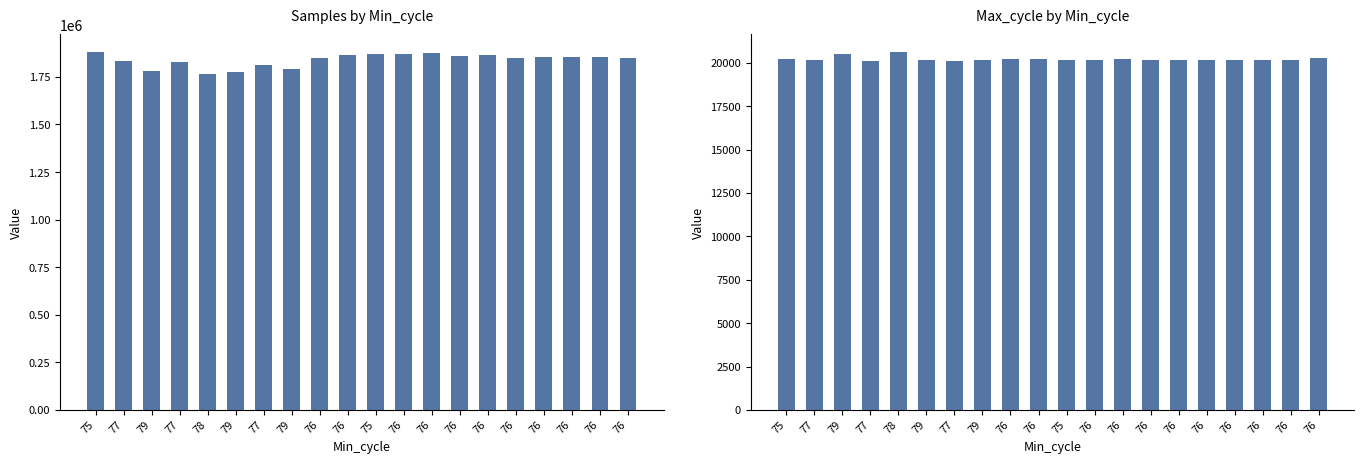

How many bars are there in each group?

2